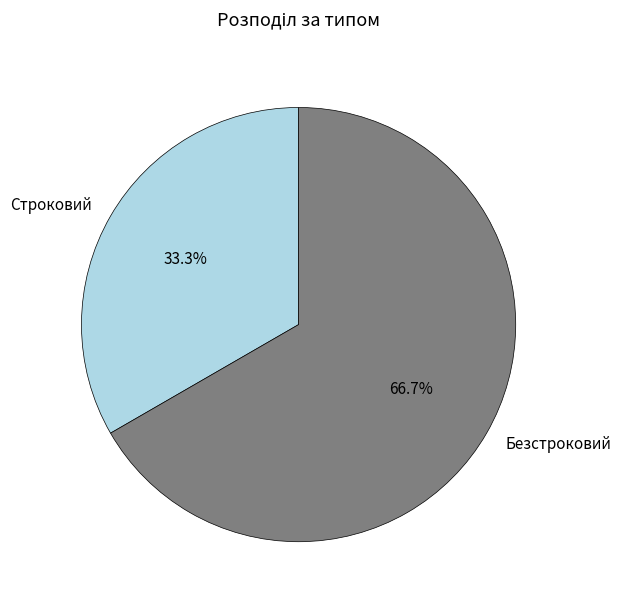

Does Строковий account for over 50% of the chart?

No